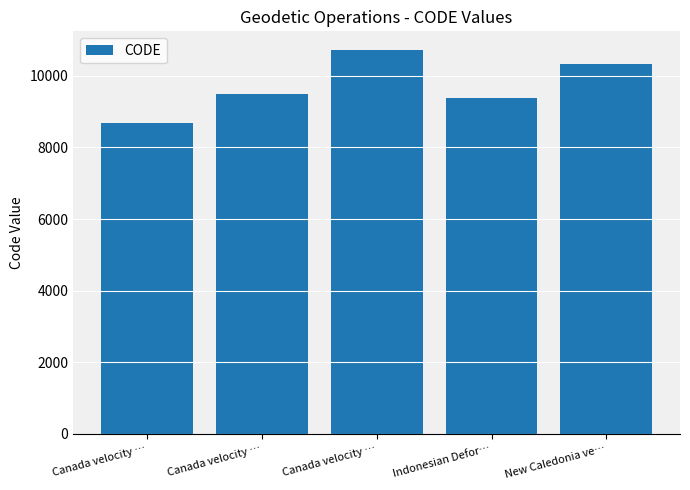

What is the sum of all values?

48564